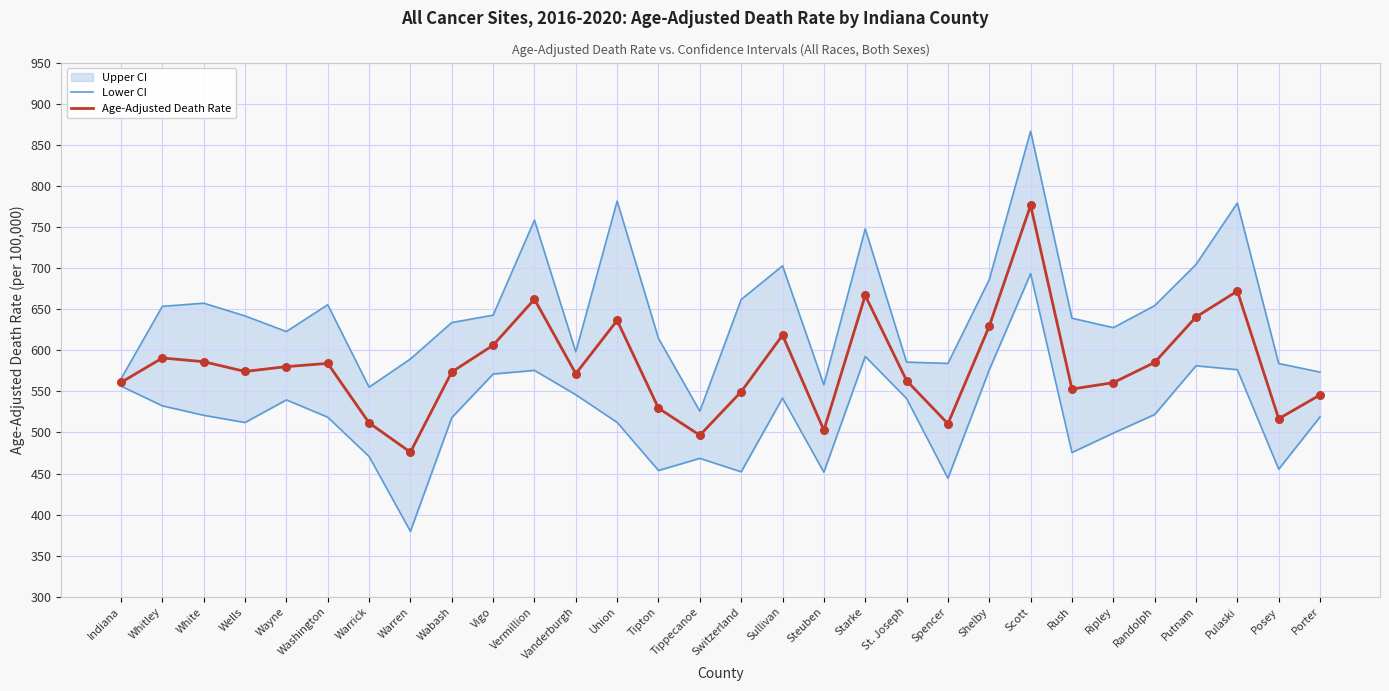

What is the total value across all series at Washington?

1239.4